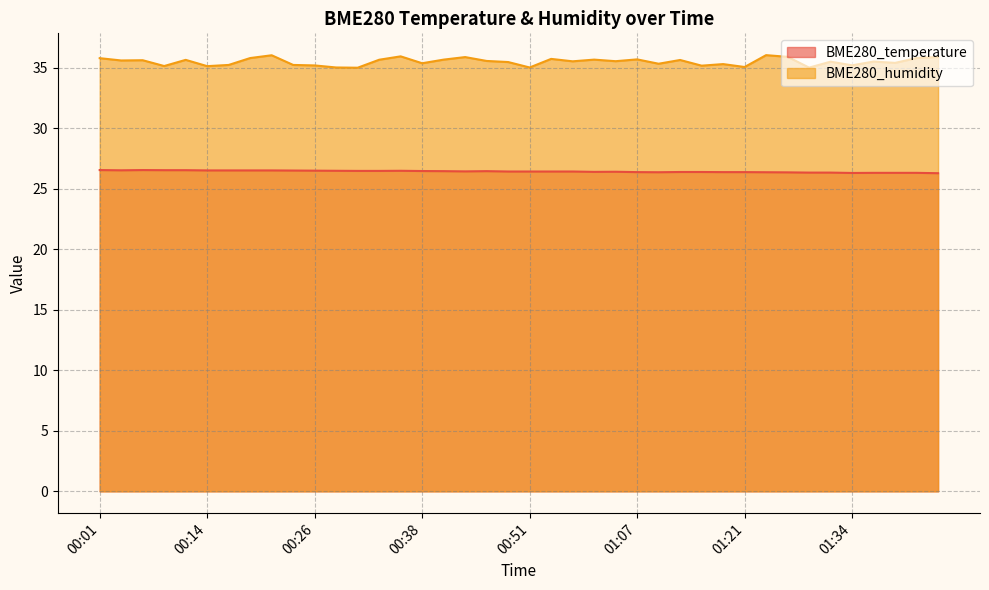

What is the sum of the BME280_humidity values at 00:36 and 01:24?

72.0